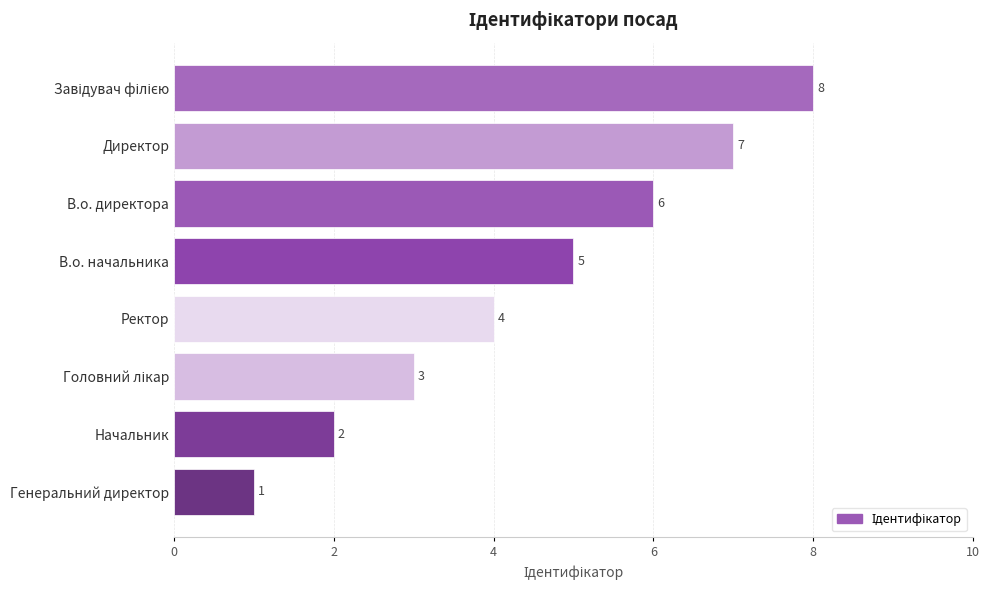

Between Ректор and Директор, which is larger?

Директор